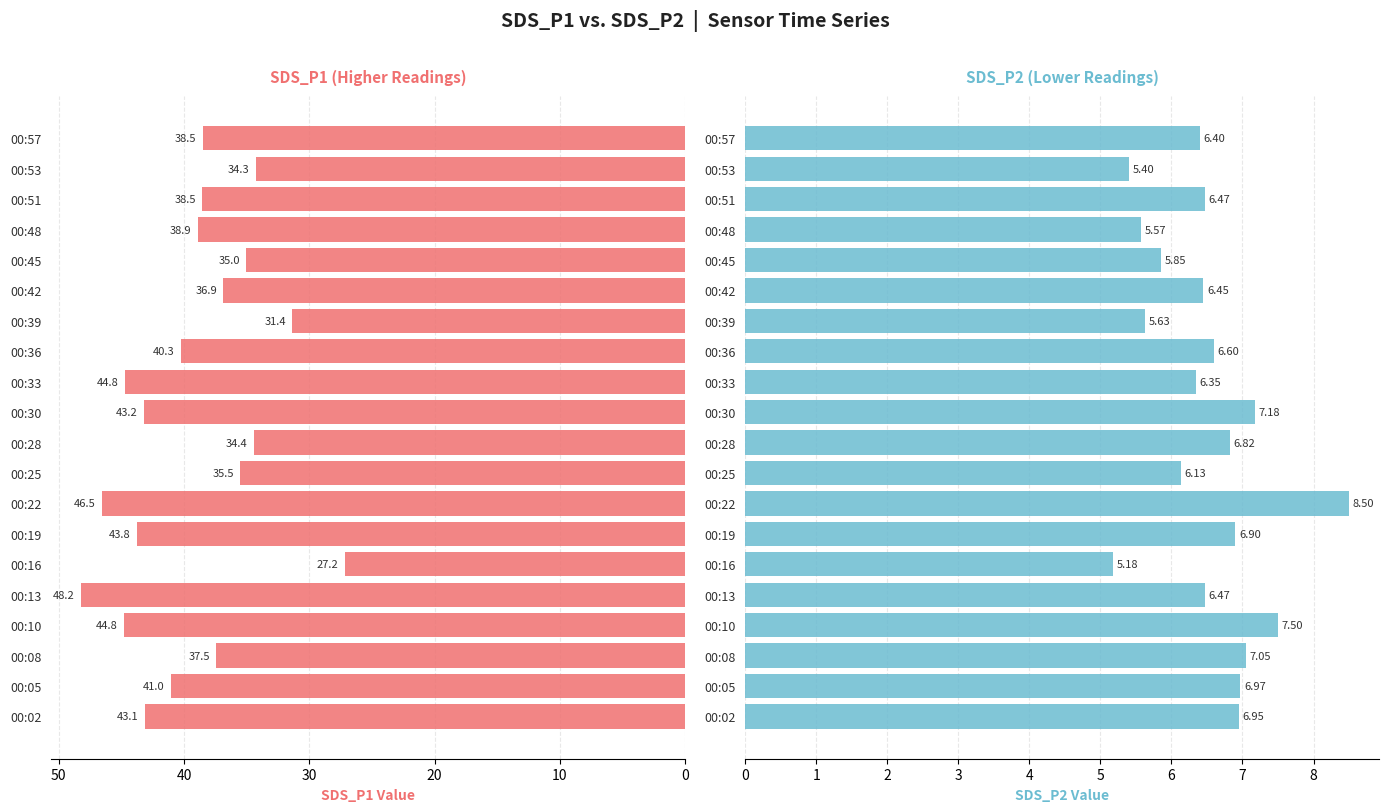

Between 00:25 and 00:53, which series saw the biggest shift?

SDS_P1